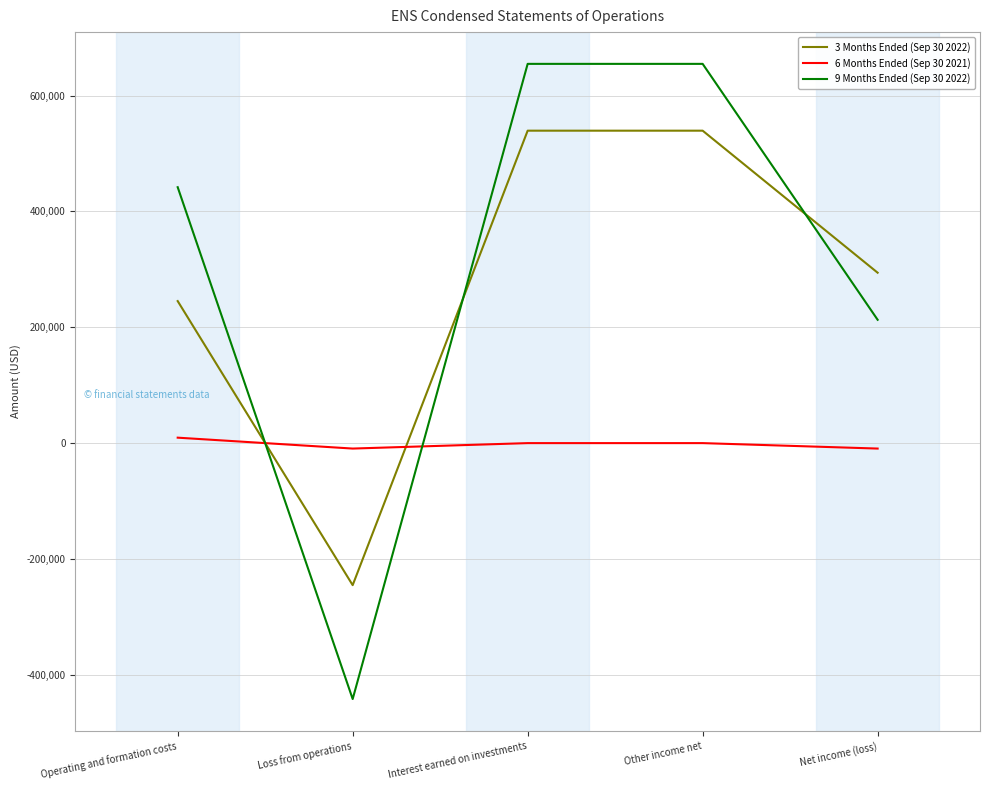

Which series has the widest spread of values?

9 Months Ended (Sep 30 2022)